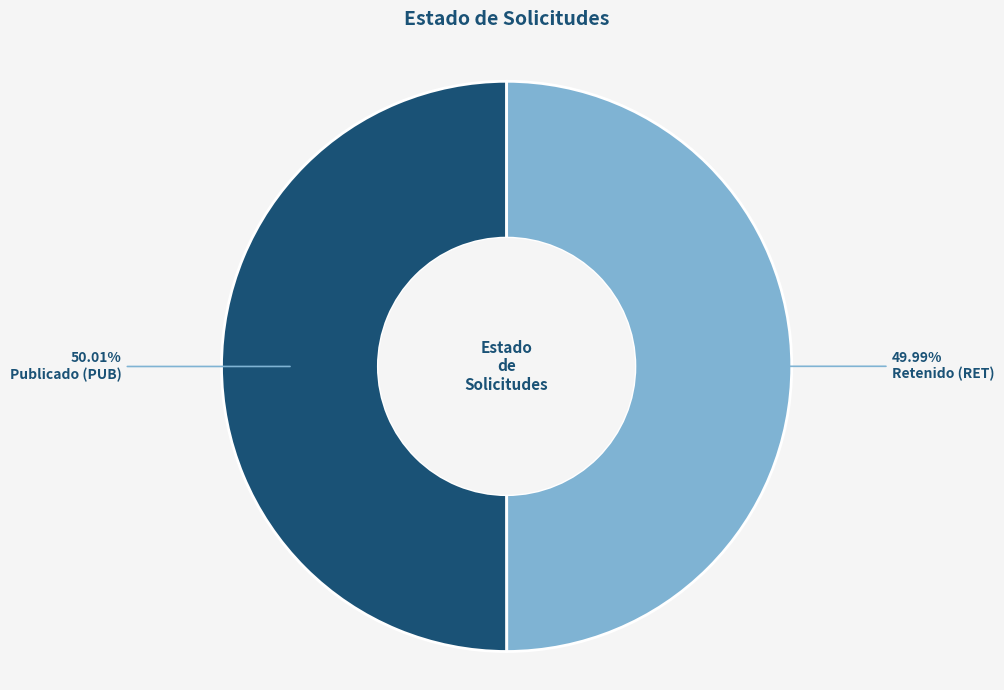

Does any single category account for the majority?

Yes